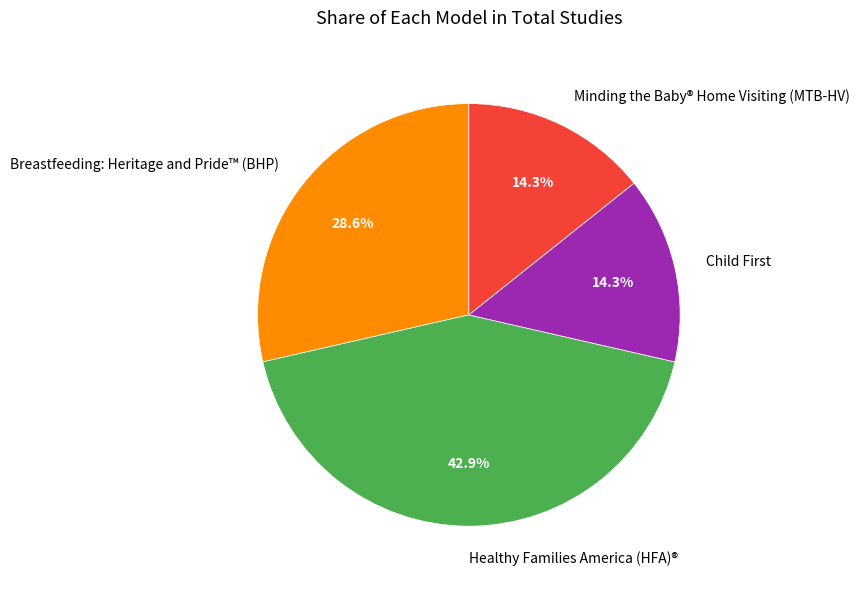

Is there a majority slice in this chart?

No